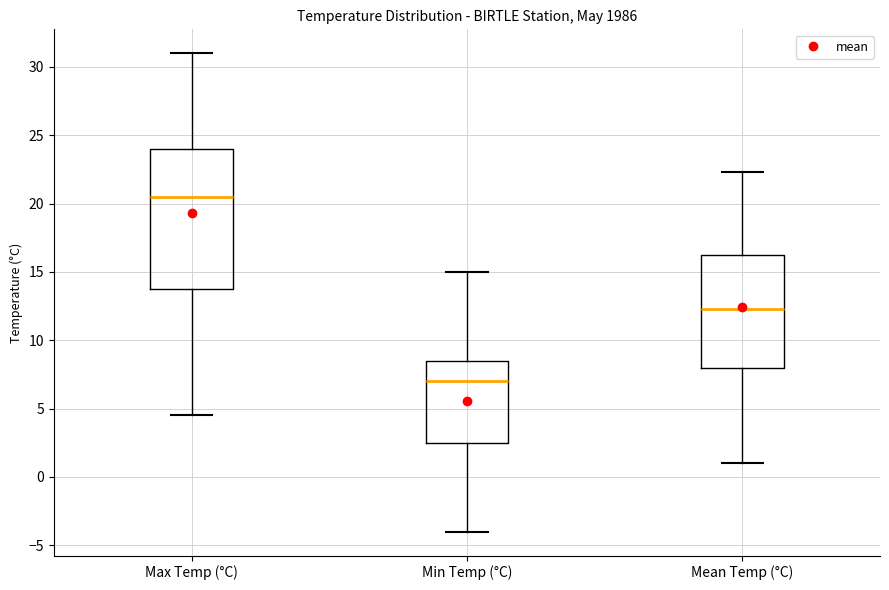

Reading left to right, transcribe this box plot: for each box, give where its median line is, the range the box spans, and where its two whiskers end, as read against the y-axis. The values are not printed on the chart, so give them approximately, as read against the axis.

Max Temp (°C): median 20.5, box 14.0 to 24.0, whiskers 4.5 to 31.0
Min Temp (°C): median 7.0, box 2.5 to 8.5, whiskers -4.0 to 15.0
Mean Temp (°C): median 12.5, box 8.0 to 16.5, whiskers 1.0 to 22.5